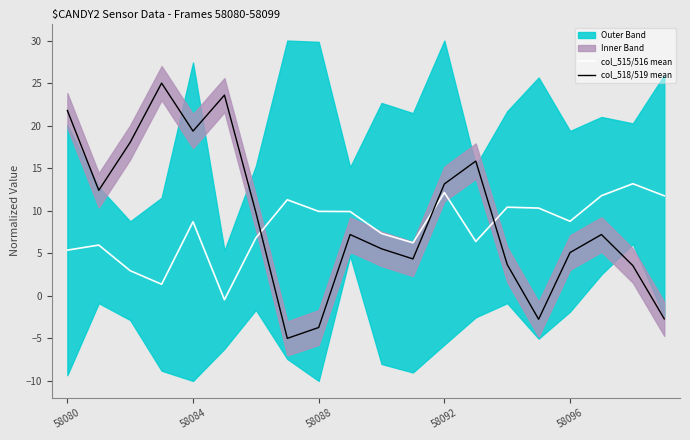

The col_518/519 mean series shows 6.3 at 13. True or false?

False